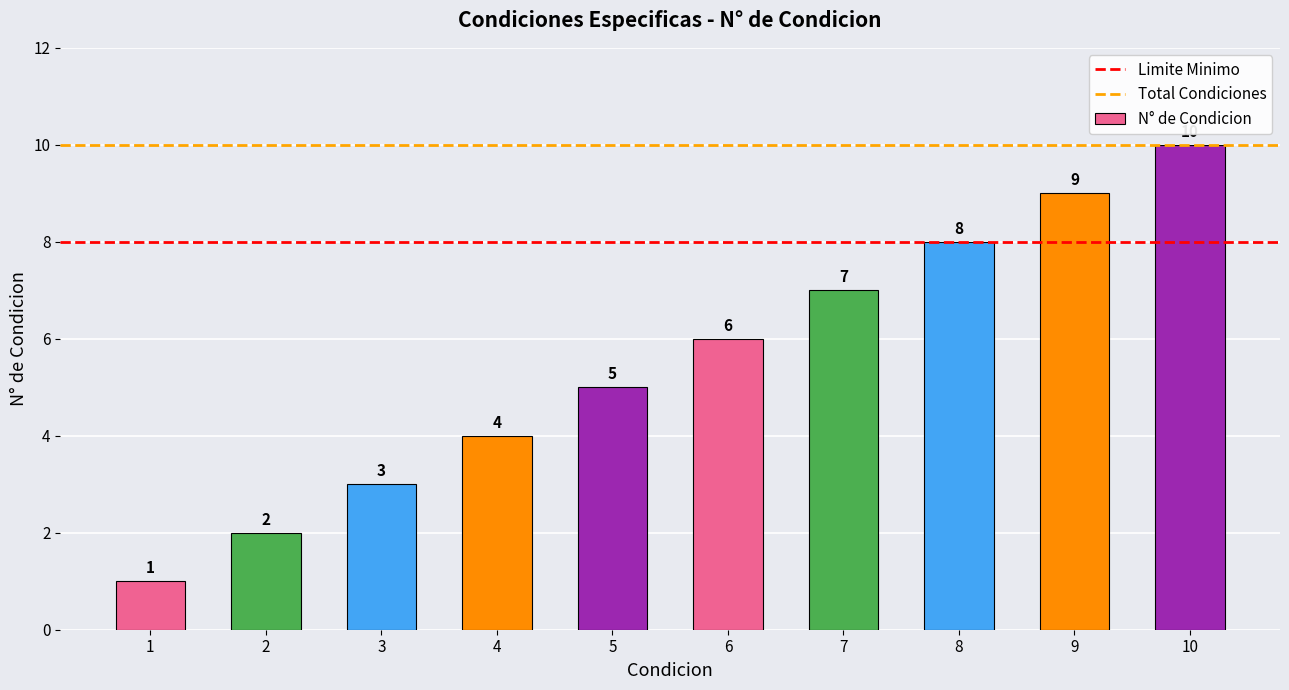

The chart shows a value of 6 at 9. True or false?

False